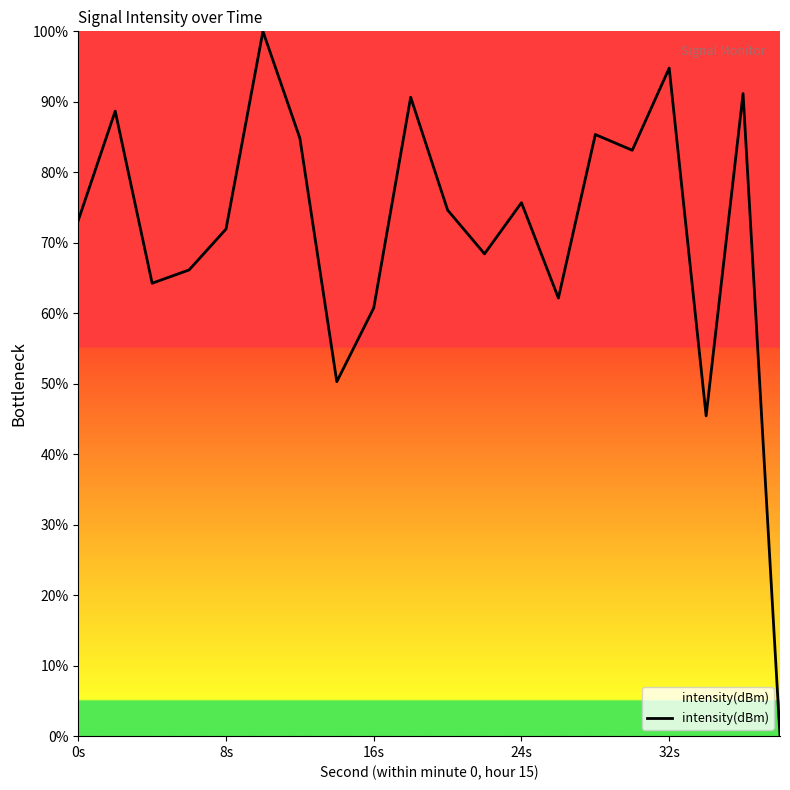

What is the sum of all values?

1431.5